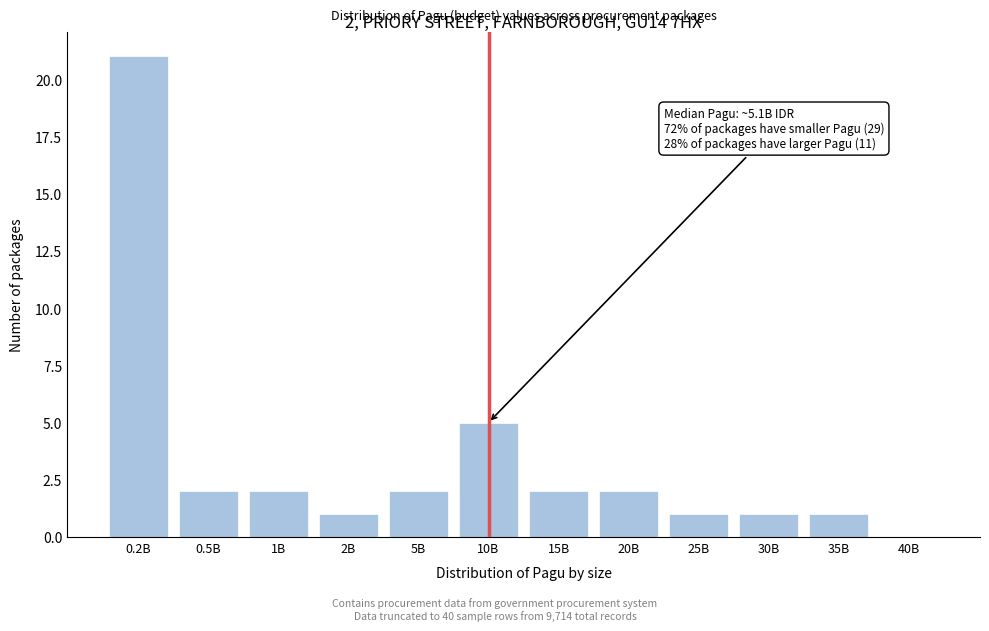

Reading right to left, extract all data points from this chart.

40B=0	35B=1	30B=1	25B=1	20B=2	15B=2	10B=5	5B=2	2B=1	1B=2	0.5B=2	0.2B=21